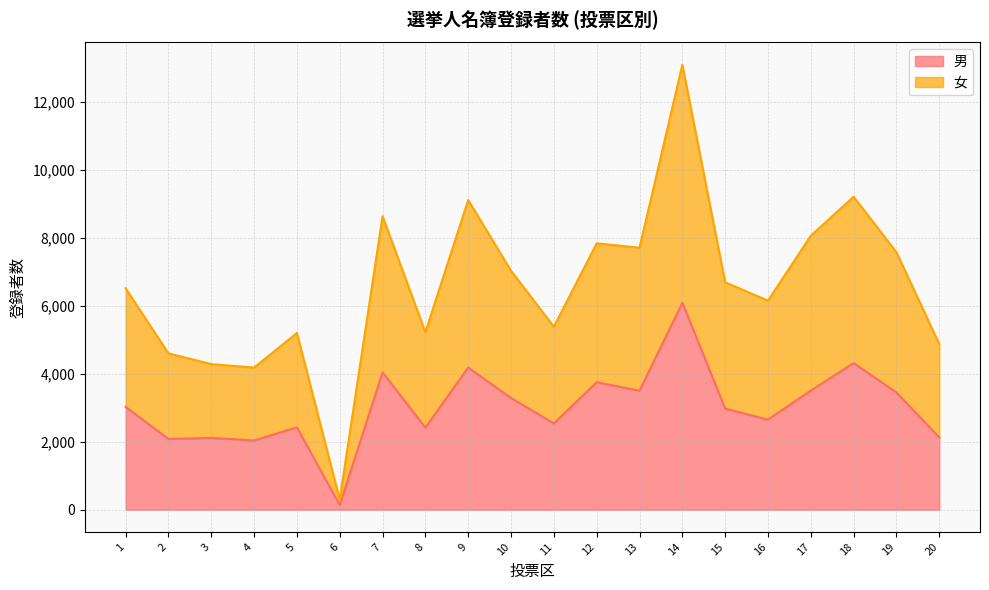

What is the maximum value for 男?

6085